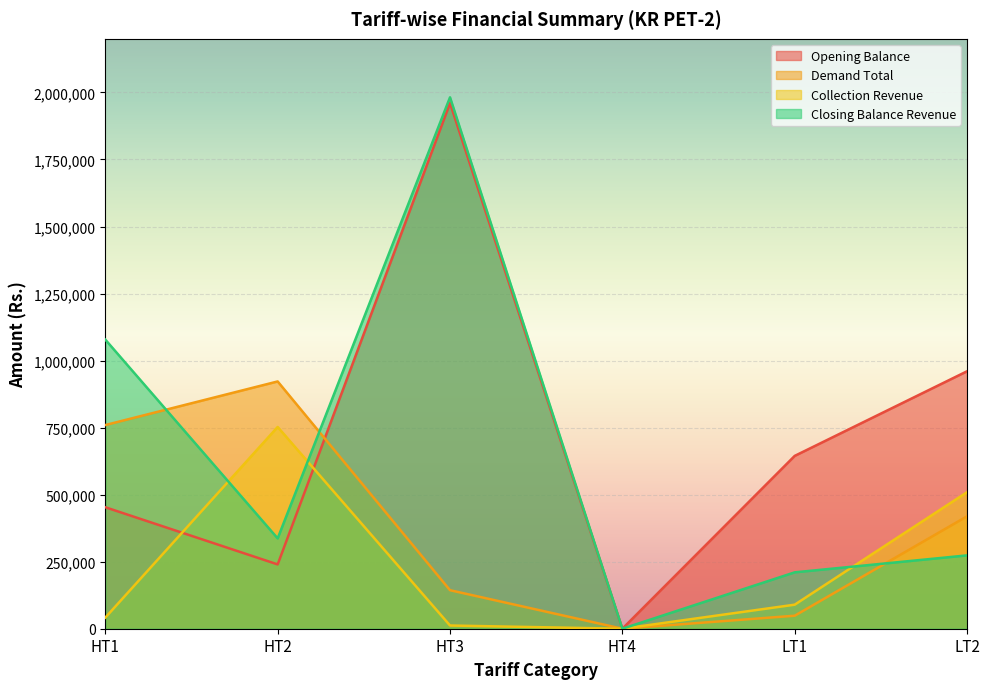

What is the label of the 5th point from the left?

LT1